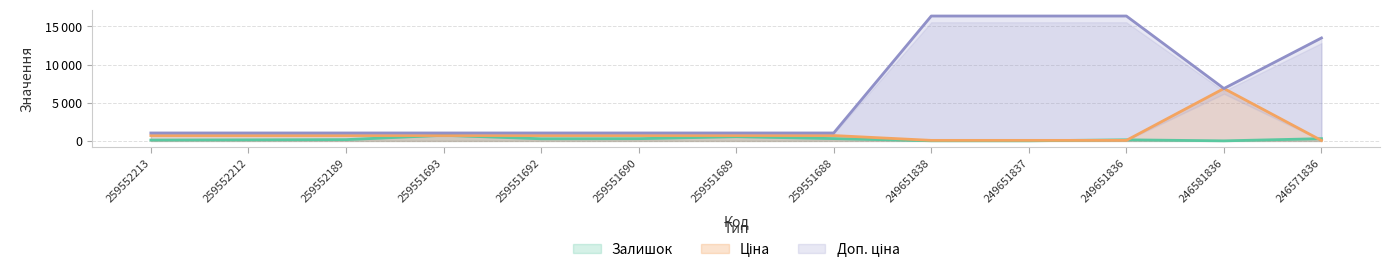

True or false: Ціна and Залишок cross at least once.

True